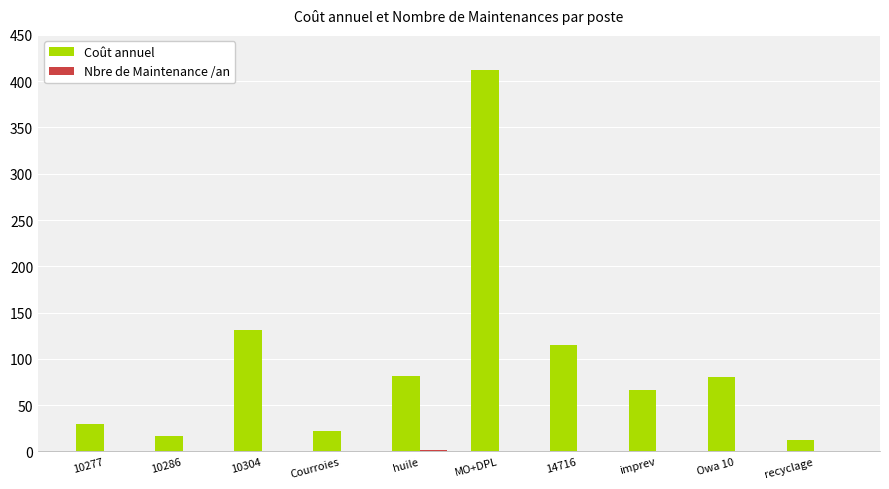

Which series has the largest total across all categories?

Coût annuel